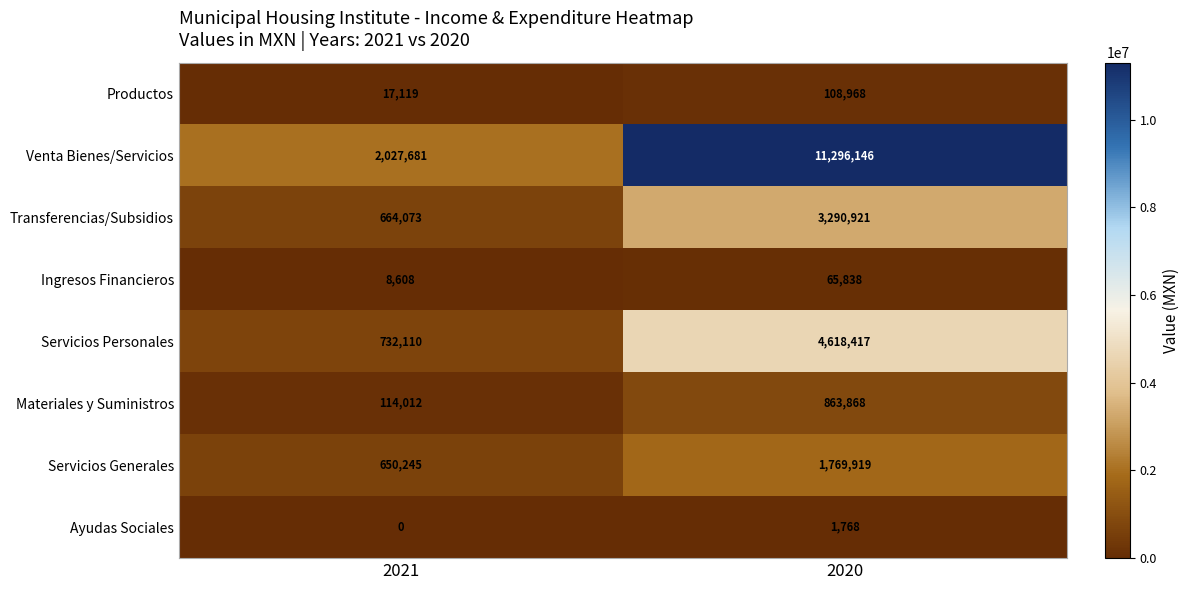

What is the maximum value shown in the chart?

11296146